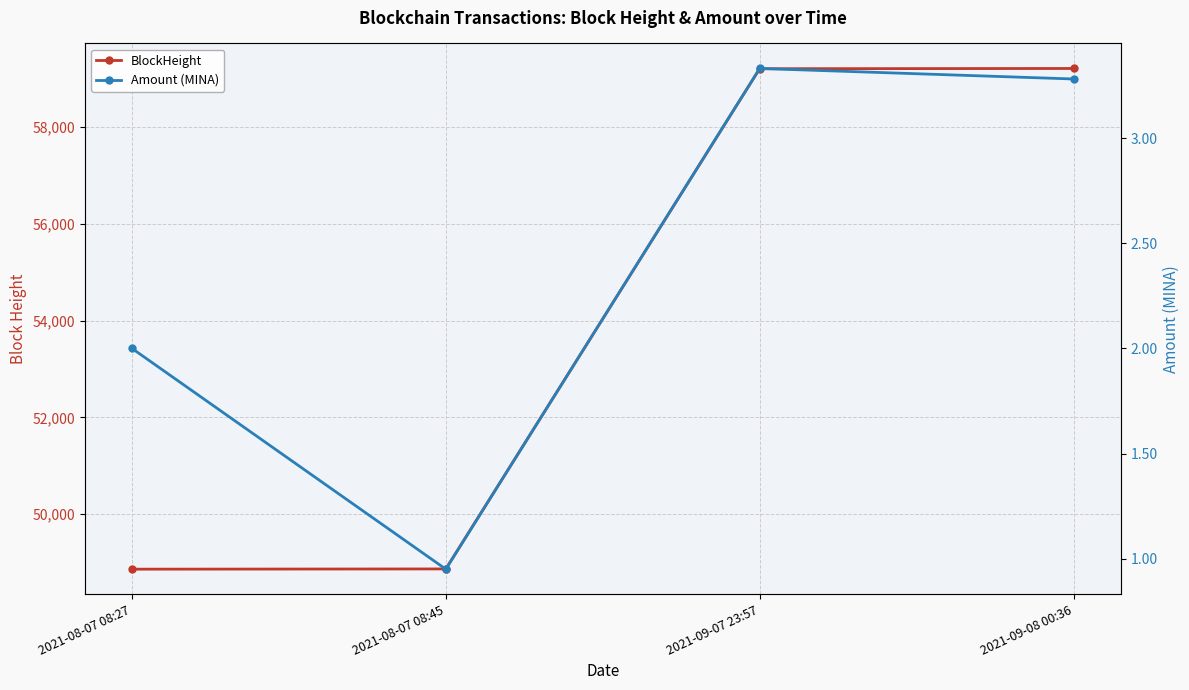

At 2021-08-07 08:27, list the series in order from largest to smallest.

BlockHeight, Amount (MINA)